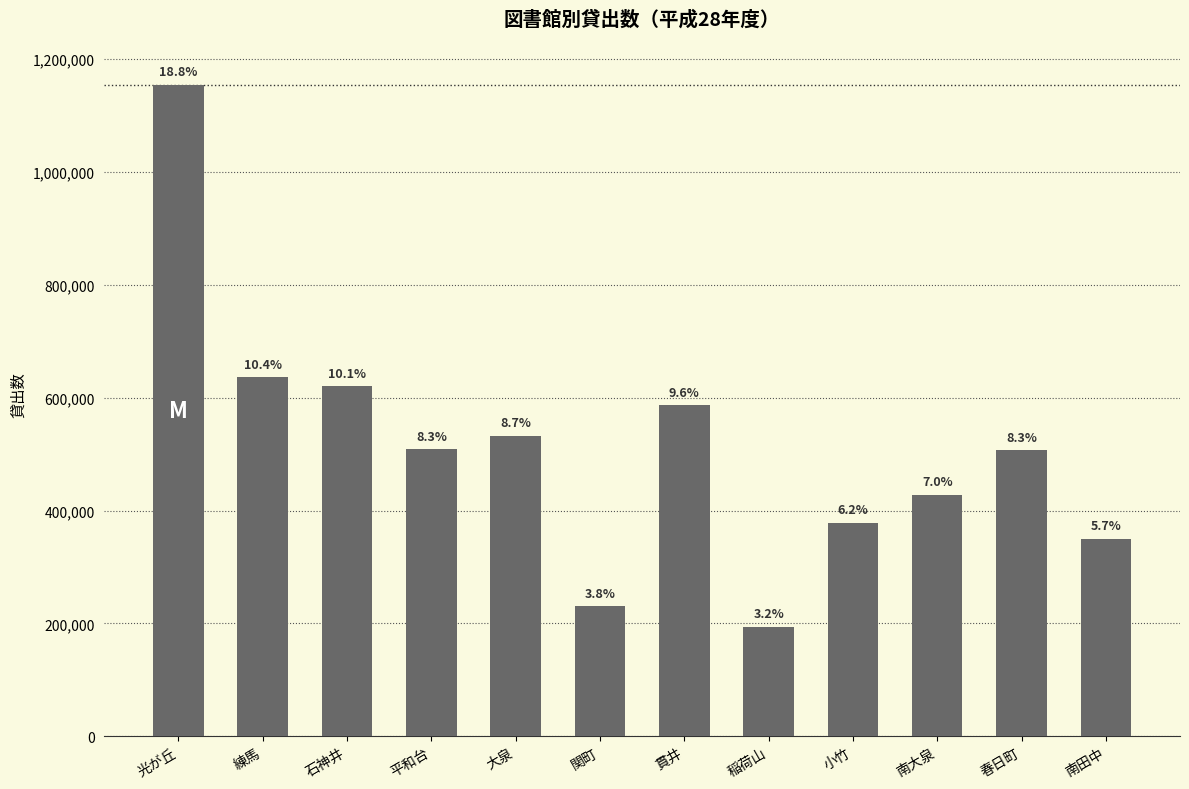

At which label does the data first exceed 508570?

光が丘